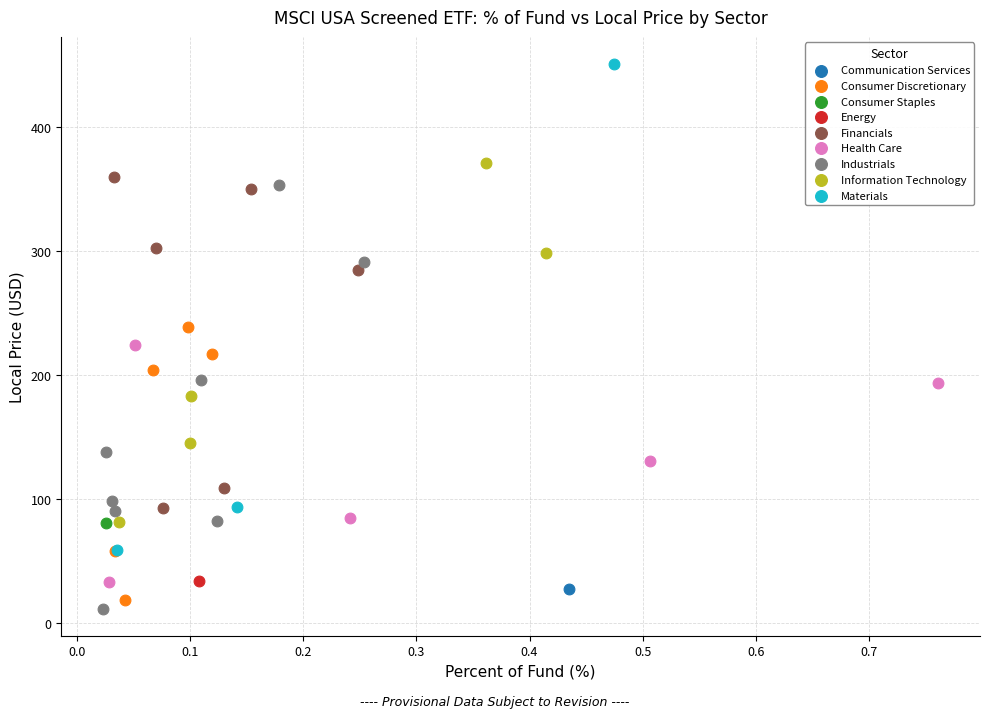

Which series reaches the maximum Y coordinate?

Materials